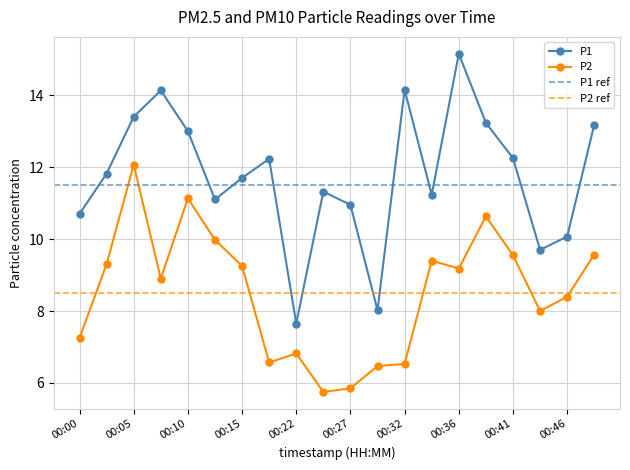

Reading left to right, list all the values displayed in this chart.

P1: 10.7	11.8	13.4	14.1	13.0	11.1	11.7	12.2	7.7	11.3	10.9	8.0	14.2	11.2	15.2	13.2	12.2	9.7	10.1	13.2
P2: 7.2	9.3	12.1	8.9	11.1	10.0	9.2	6.6	6.8	5.8	5.8	6.5	6.5	9.4	9.2	10.6	9.6	8.0	8.4	9.6